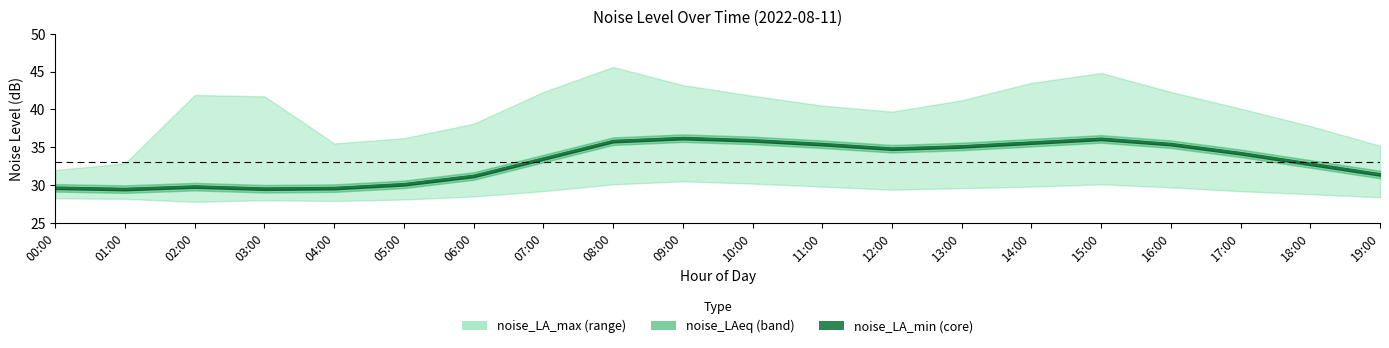

True or false: the data shows 60.1 at 13:00.

False